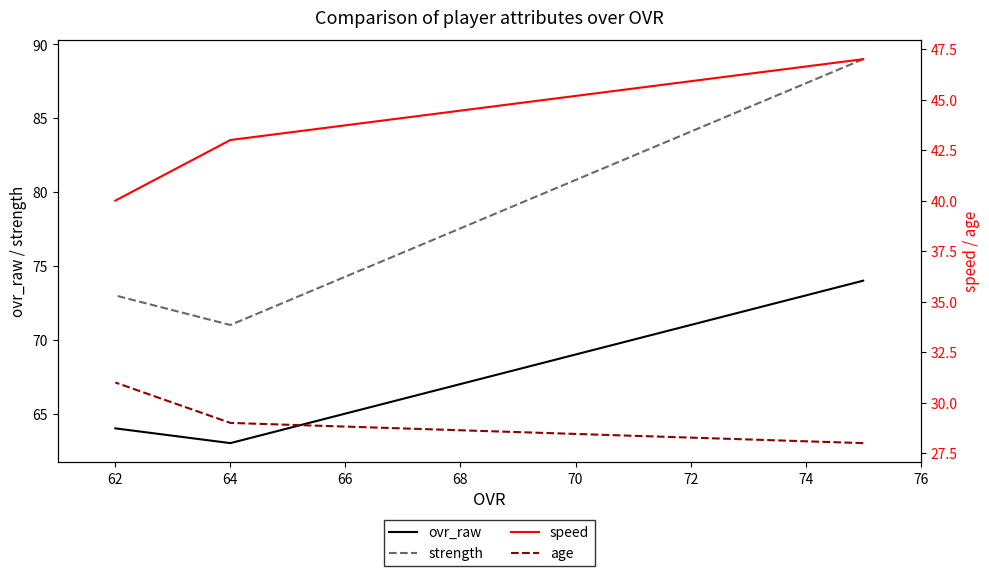

What are all the series names shown in the legend?

ovr_raw, strength, speed, age